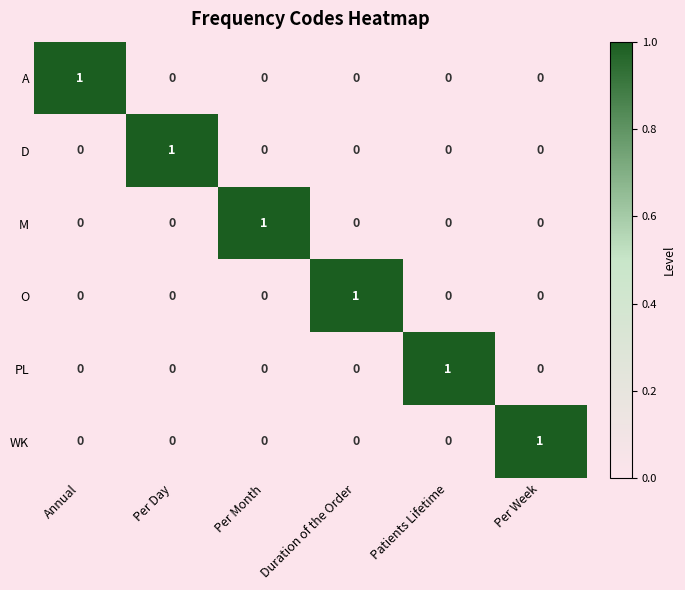

At how many categories does at least one series exceed 0?

6